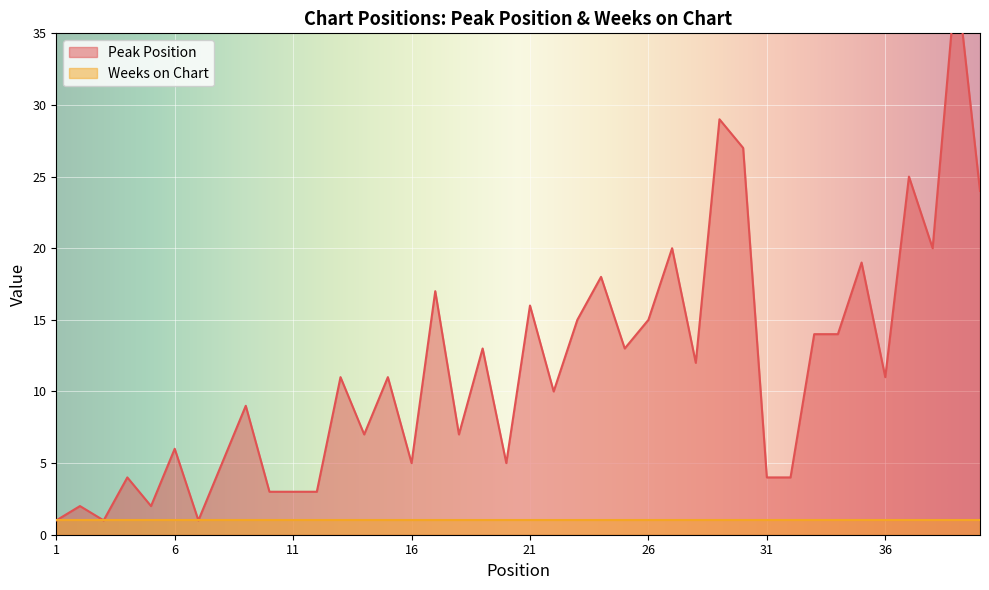

At which category does the data reach its first local peak?

2